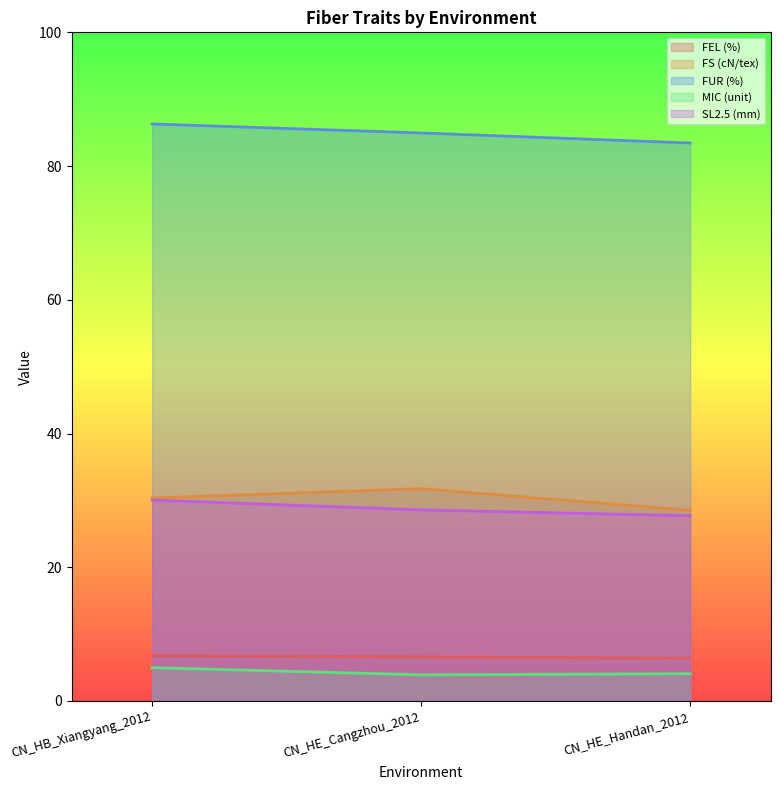

What is the approximate value of MIC (unit) at CN_HB_Xiangyang_2012?

5.0